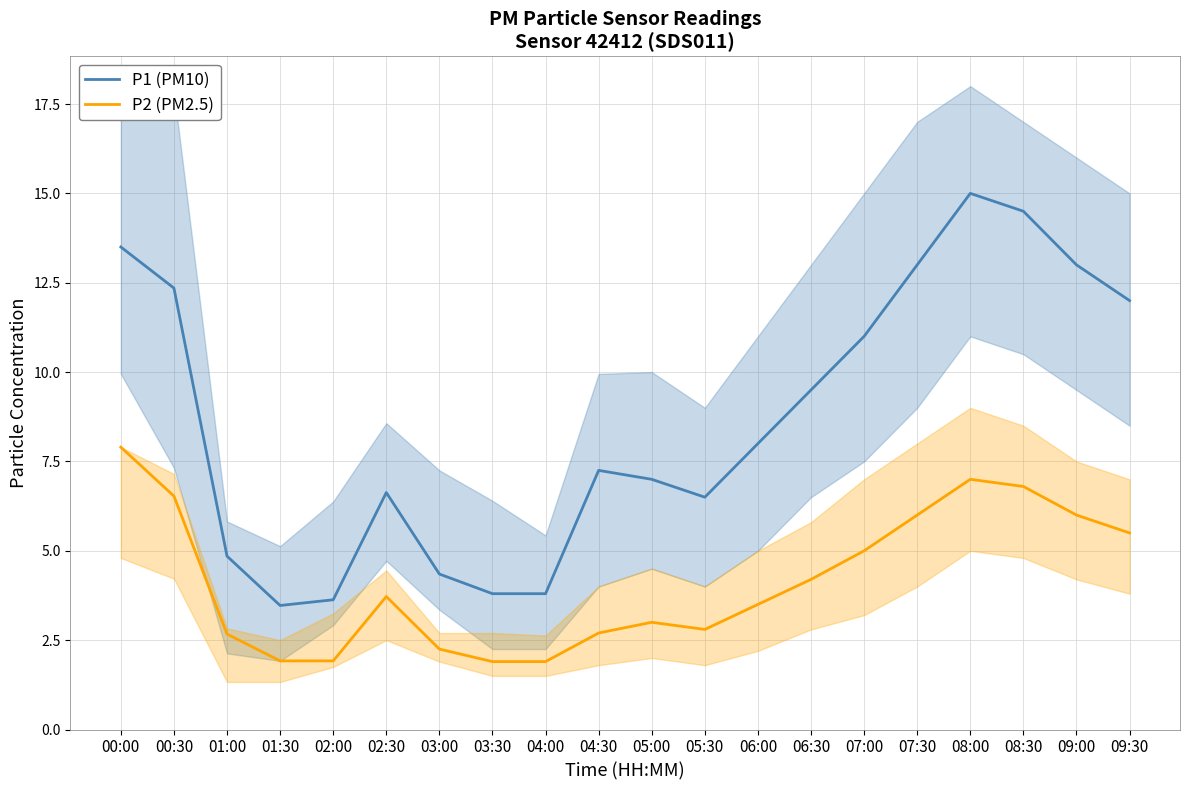

Which has a higher value, 04:30 or 05:30?

04:30